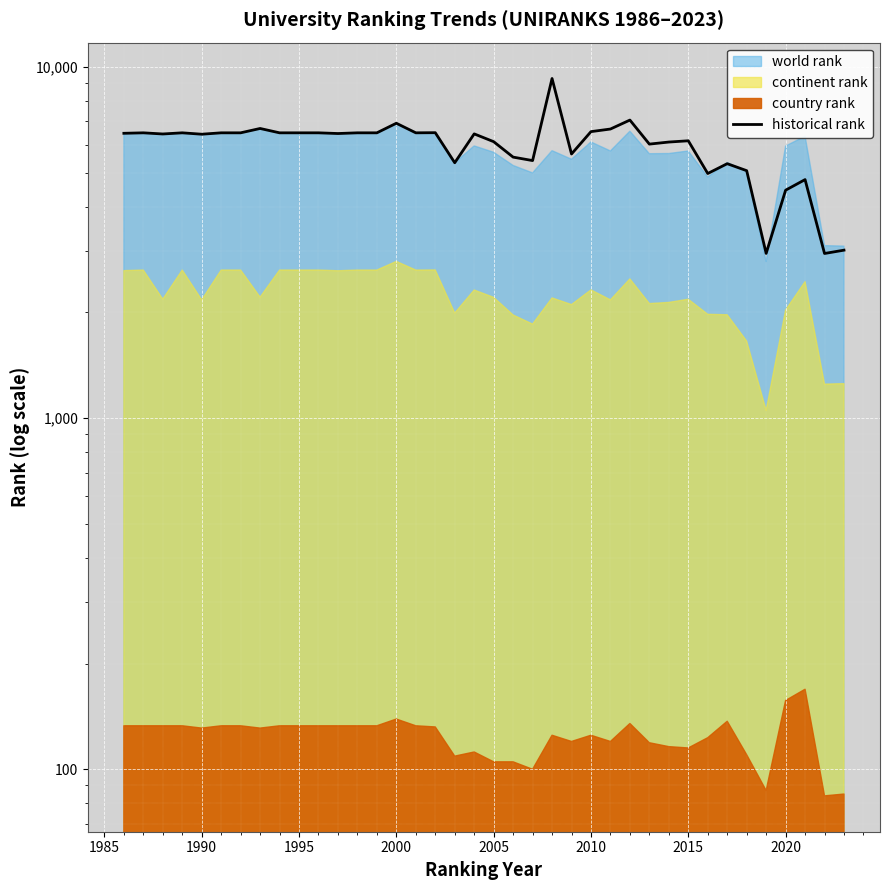

Does the chart display data point markers on the line(s)?

No